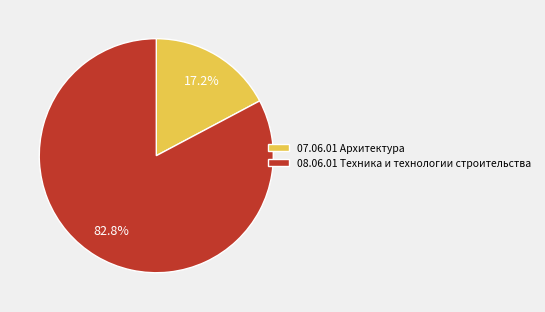

How many slices are in this pie chart?

2